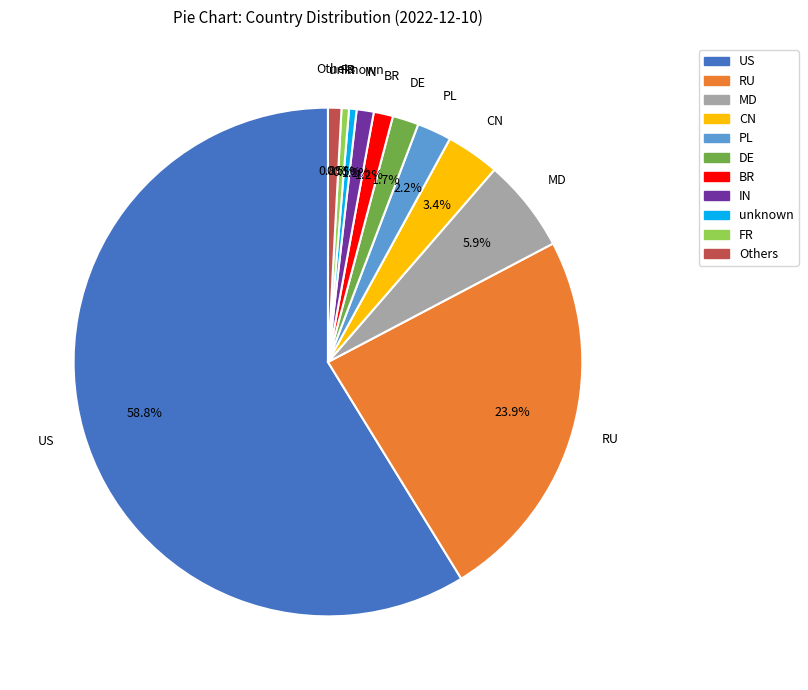

Which has a higher value, PL or BR?

PL